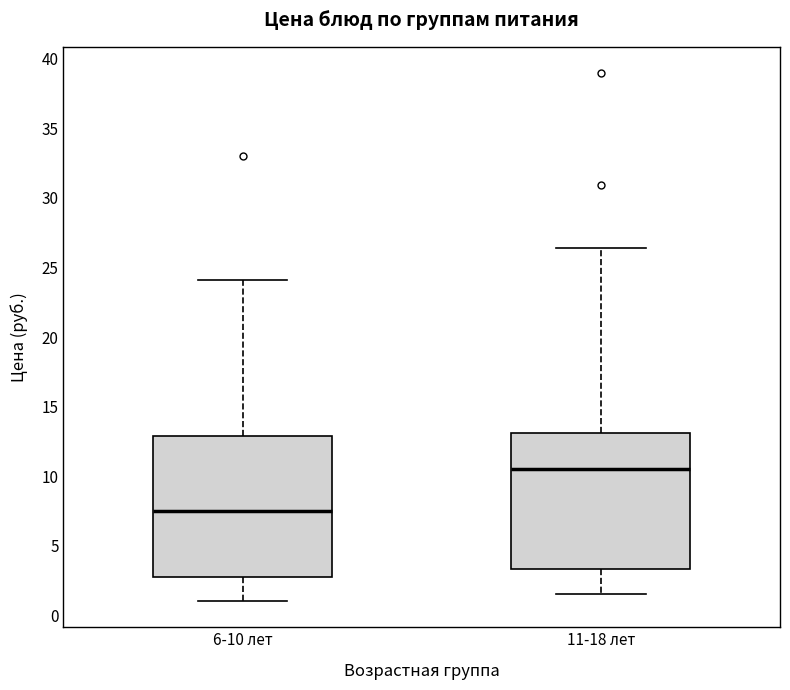

Reading left to right, transcribe this box plot: for each box, give where its median line is, the range the box spans, and where its two whiskers end, as read against the y-axis. The values are not printed on the chart, so give them approximately, as read against the axis.

6-10 лет: median 7.5, box 2.5 to 13.0, whiskers 1.0 to 24.0
11-18 лет: median 10.5, box 3.5 to 13.0, whiskers 1.5 to 26.5